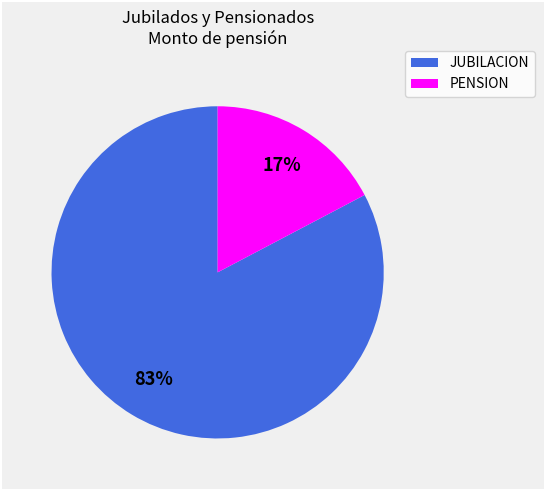

Which slice represents more than half of the pie?

JUBILACION